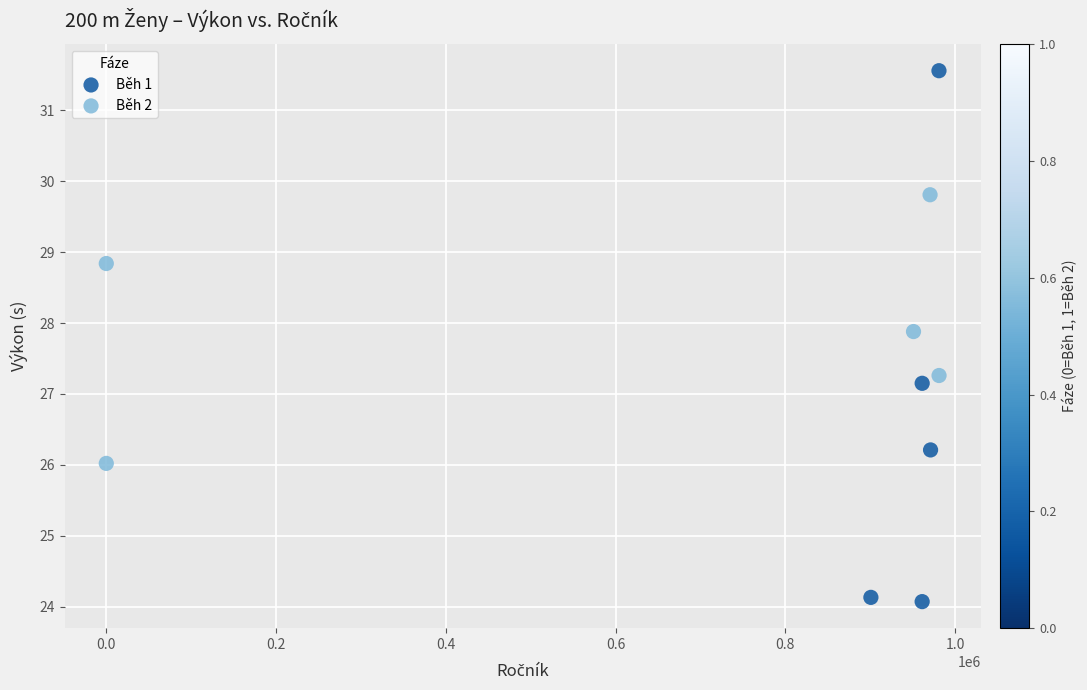

Which series contains the highest Y value?

Běh 1